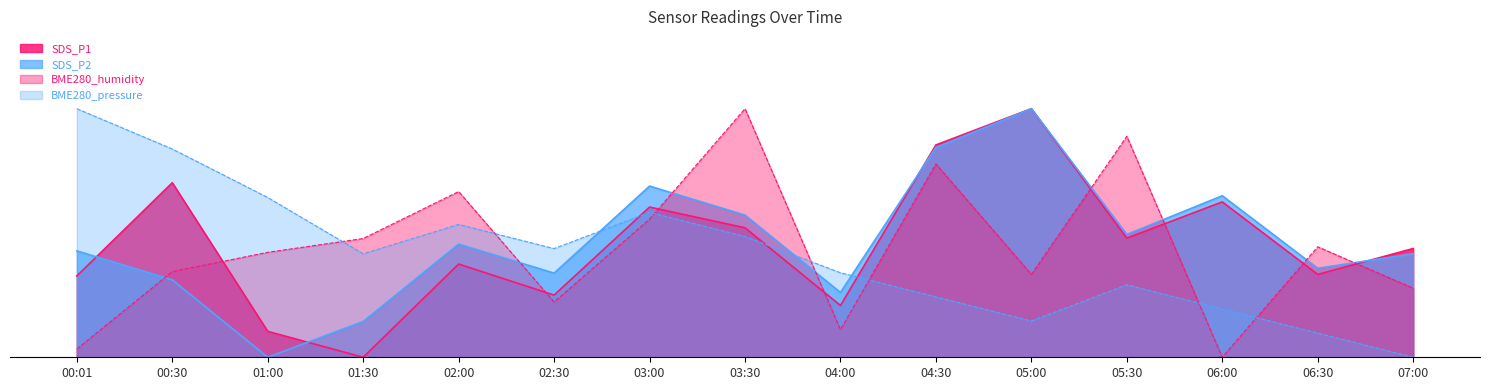

After their last crossing, which series has the higher values: BME280_humidity or BME280_pressure?

BME280_humidity